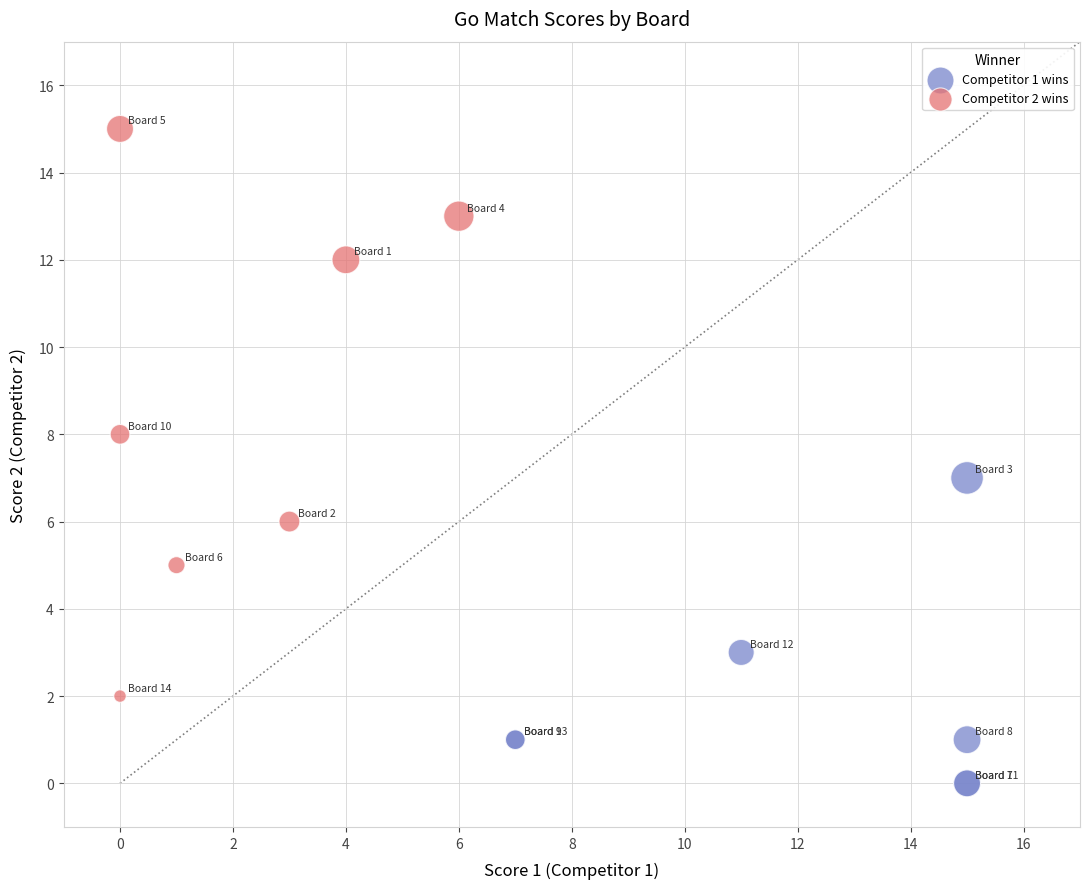

Which series reaches the maximum Y coordinate?

Competitor 2 wins